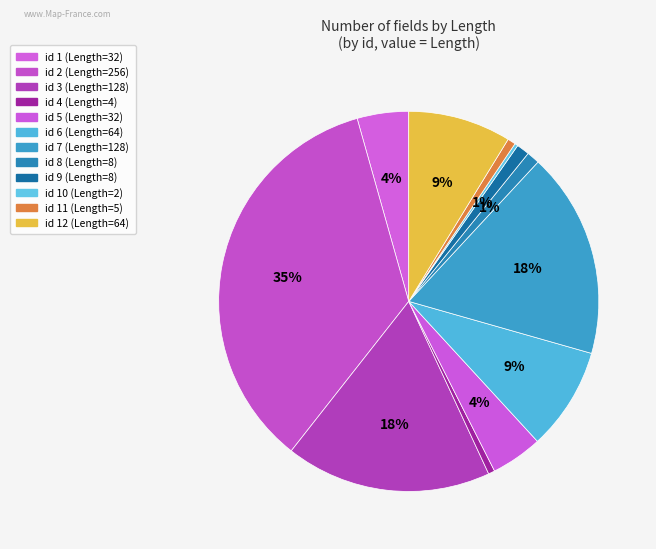

To the nearest percent, what is the difference between the largest and smallest slice percentages?

35%